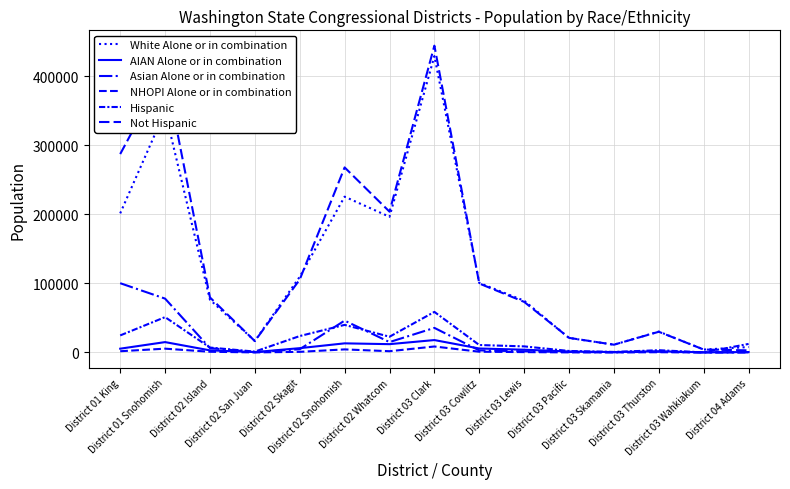

What is the difference between the NHOPI Alone or in combination values at District 01 Snohomish and District 03 Wahkiakum?

5494